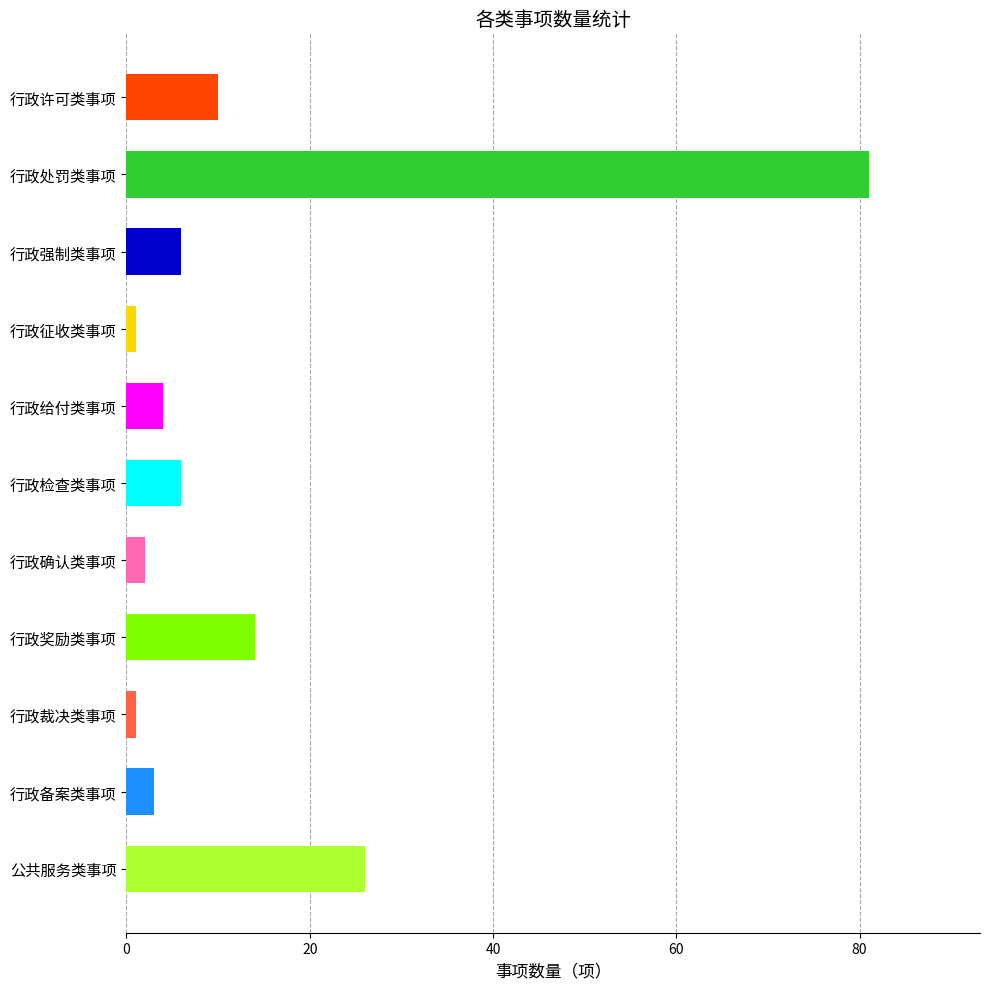

Are the bars grouped side by side (vs. stacked)?

No